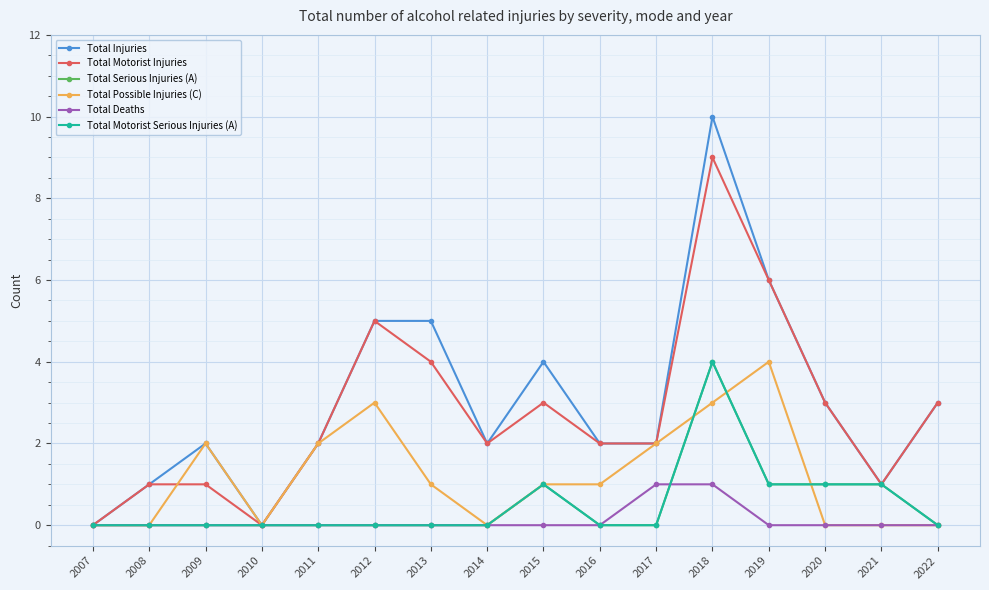

Is this an area chart (filled region under the line)?

No